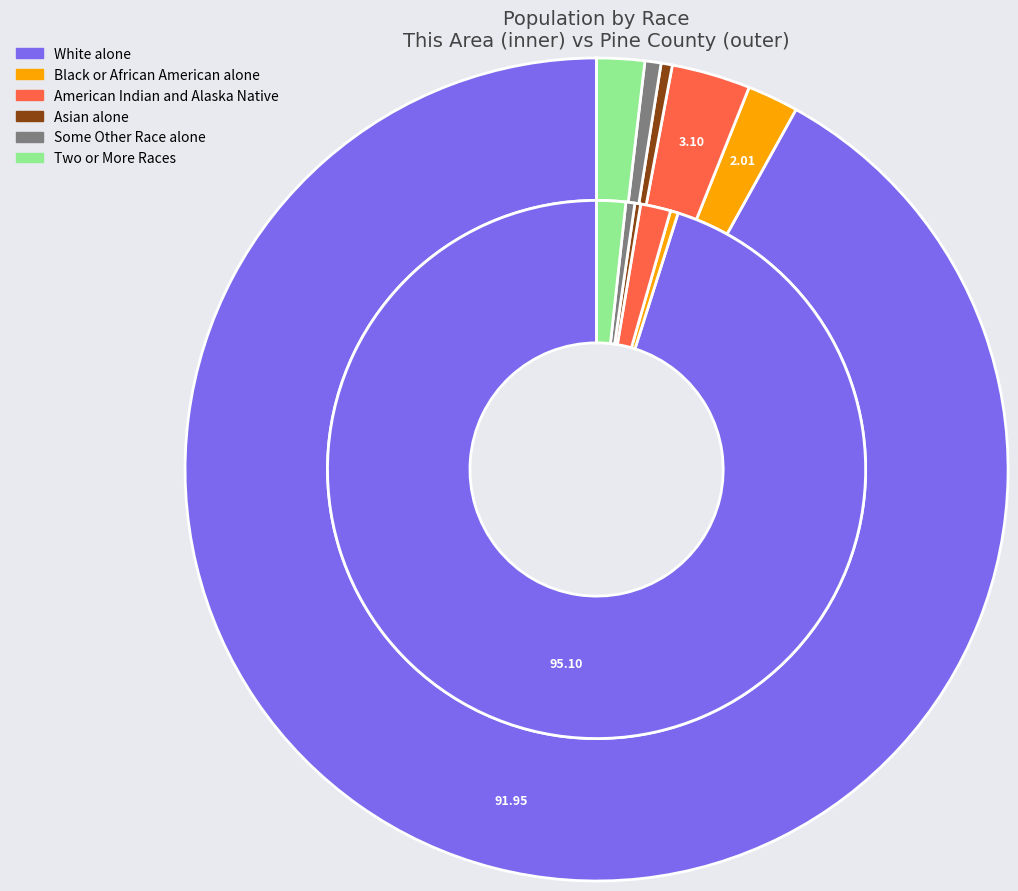

How many segments does this pie chart have?

2